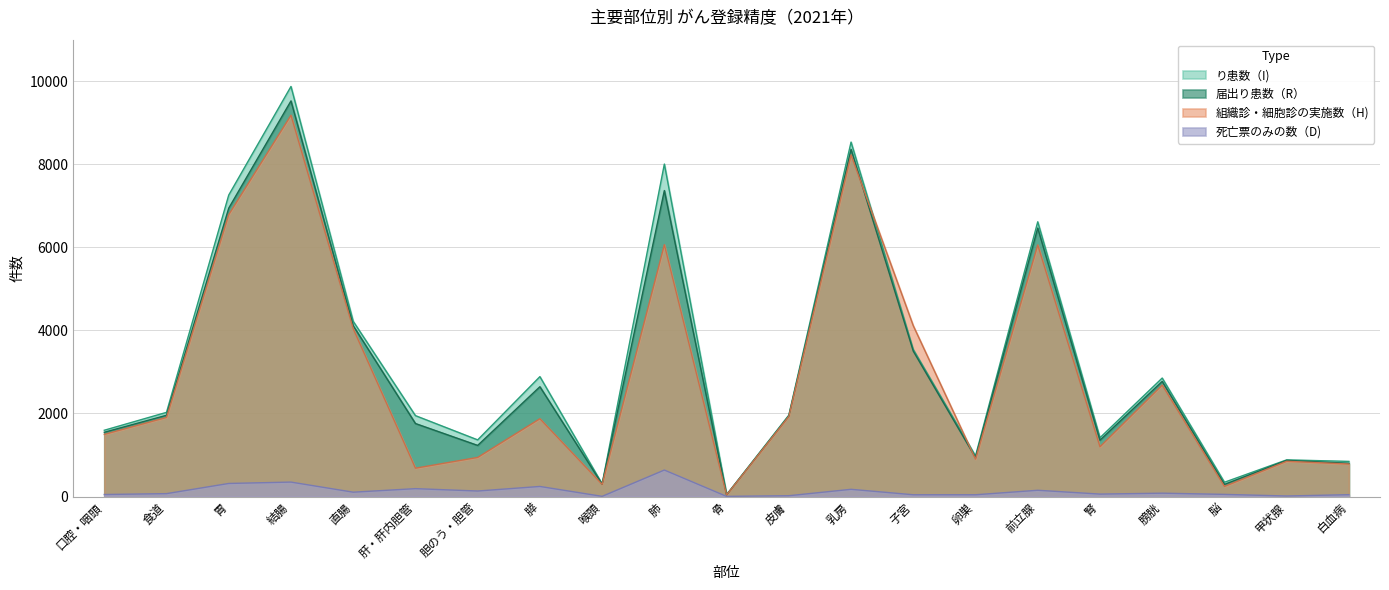

Which has a higher value, 脳 or 骨?

脳